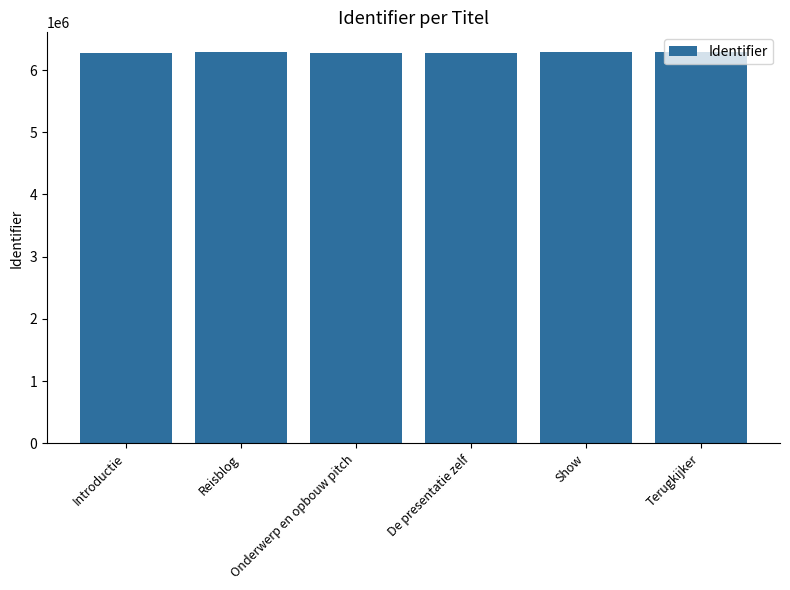

Are the bars horizontal?

No